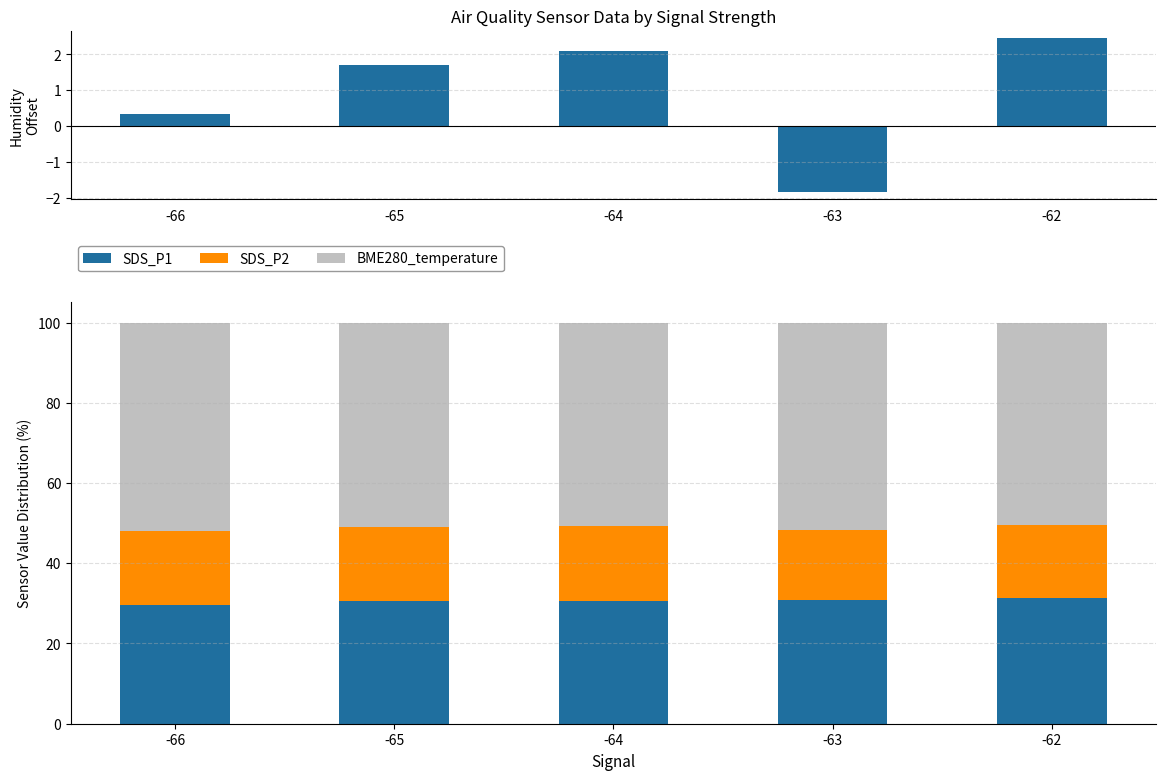

The SDS_P1 series shows 40.7 at -64. True or false?

False